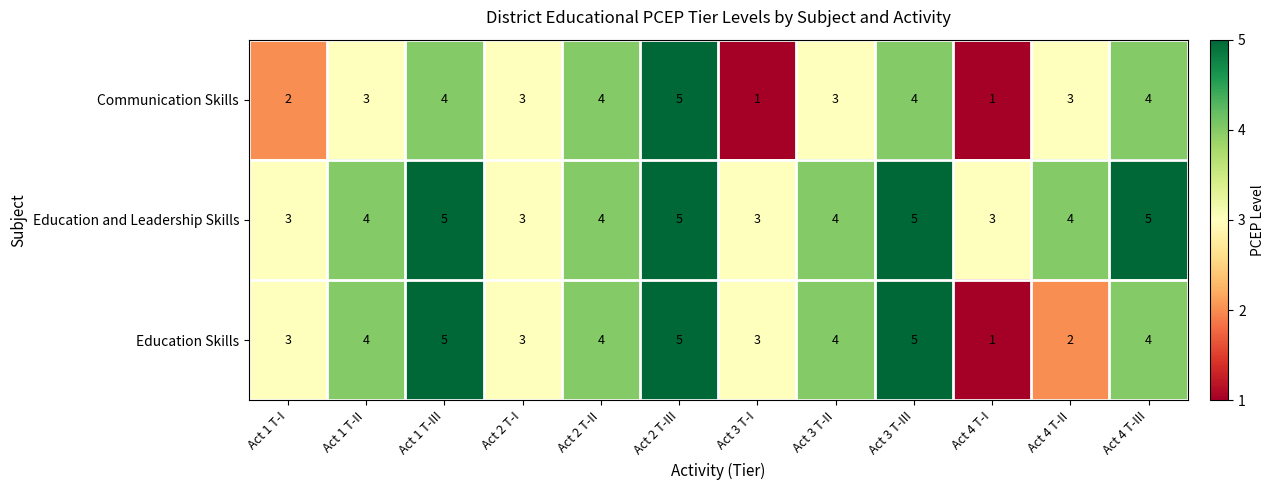

How many Education and Leadership Skills values are between 3 and 5?

12